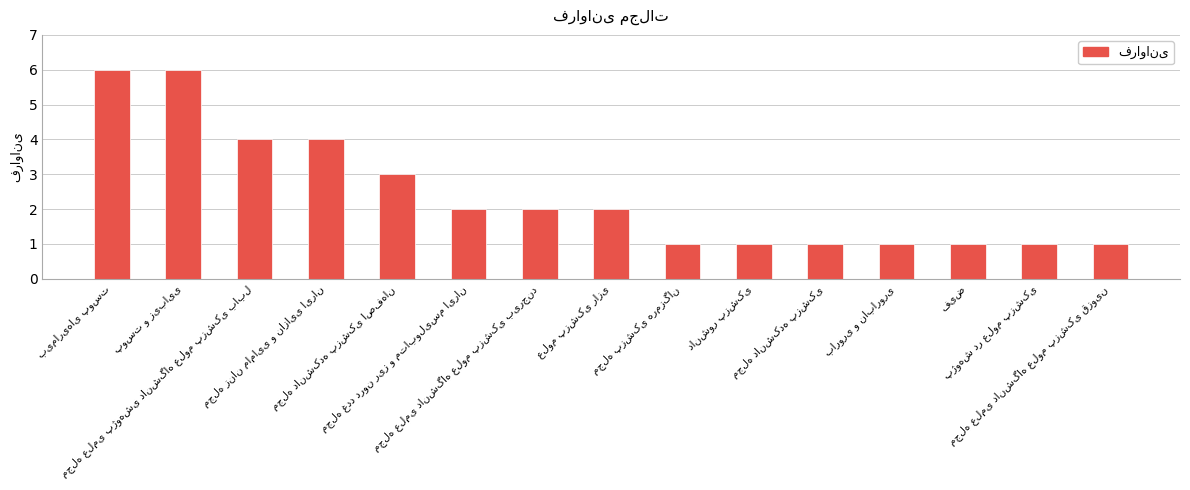

Does the chart contain any negative values?

No